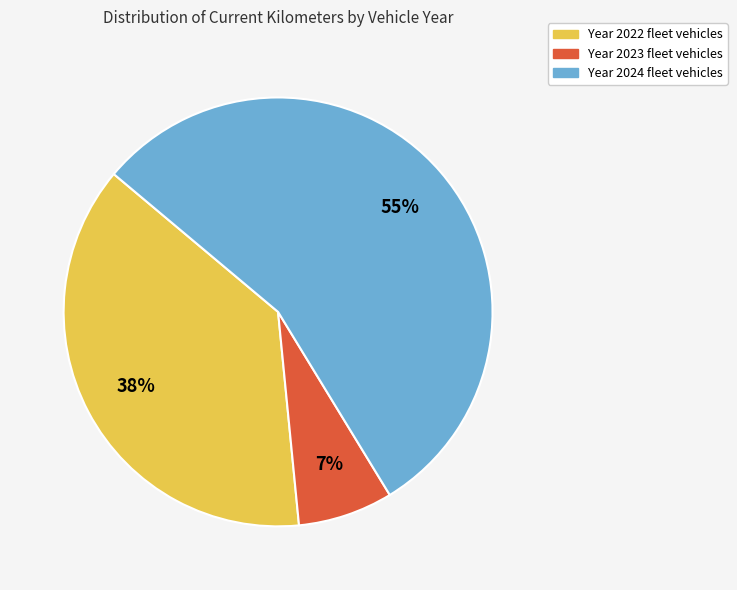

To the nearest percent, what is the average slice percentage?

33%